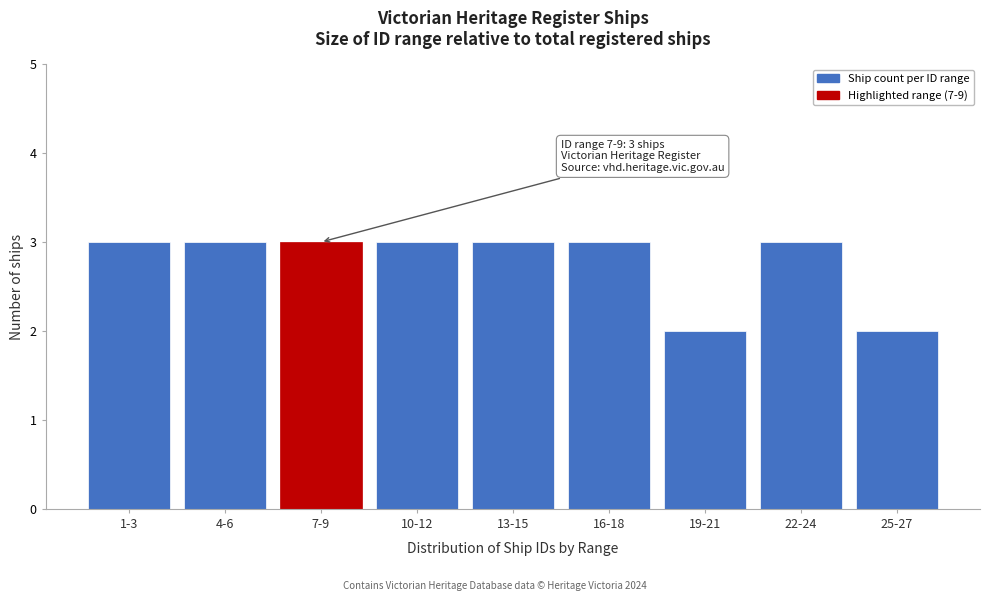

Reading left to right, list all the values displayed in this chart.

3	3	3	3	3	3	2	3	2